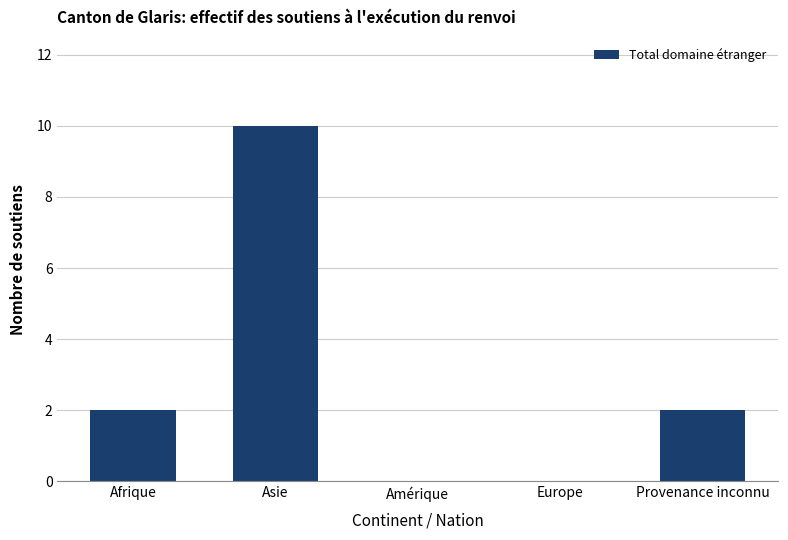

Count the values in the range 0 to 2.

4